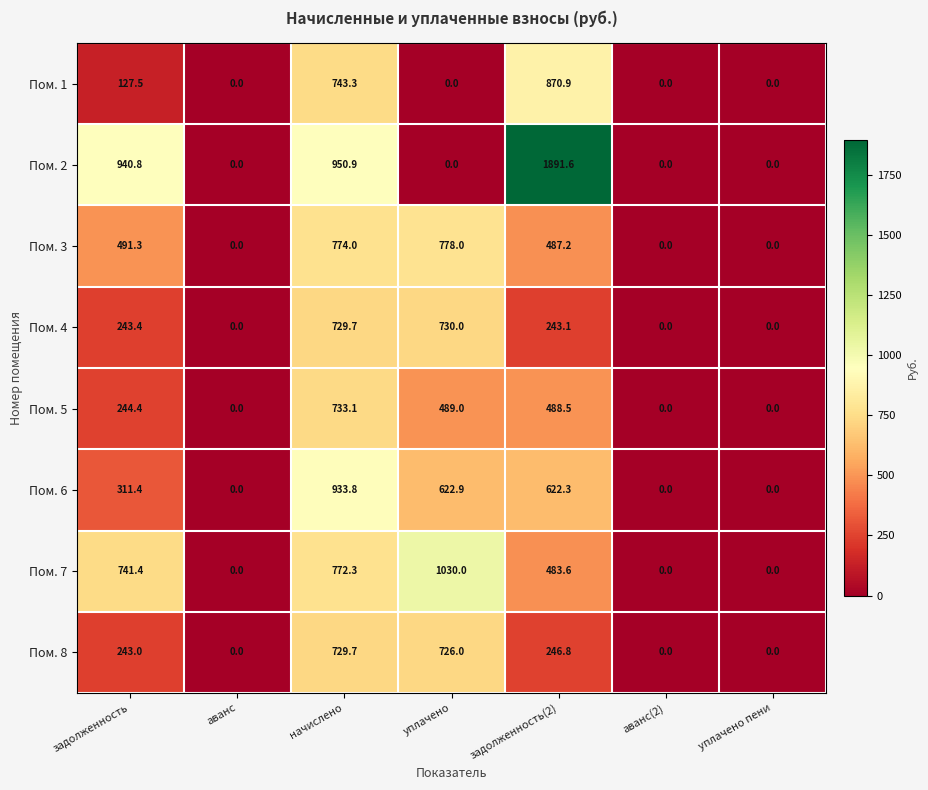

Is it true that Пом. 6 equals 311.4 at задолженность?

True